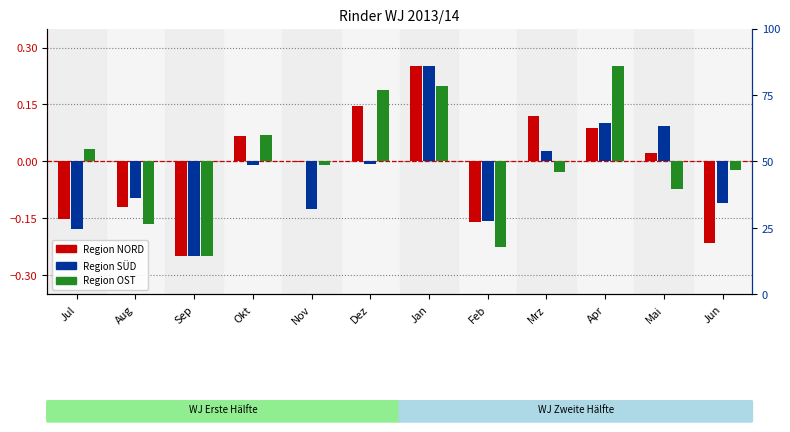

True or false: Region NORD has a value of 0.0 at Mai.

False